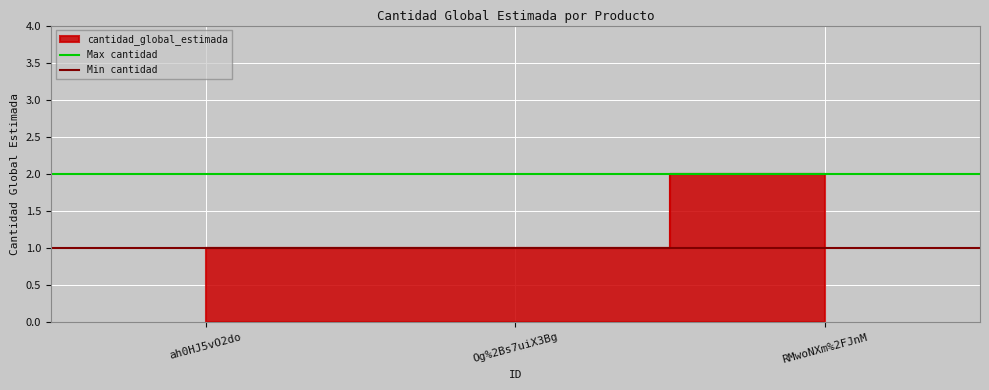

The value of Max cantidad at ah0HJ5vO2do is 2. True or false?

True